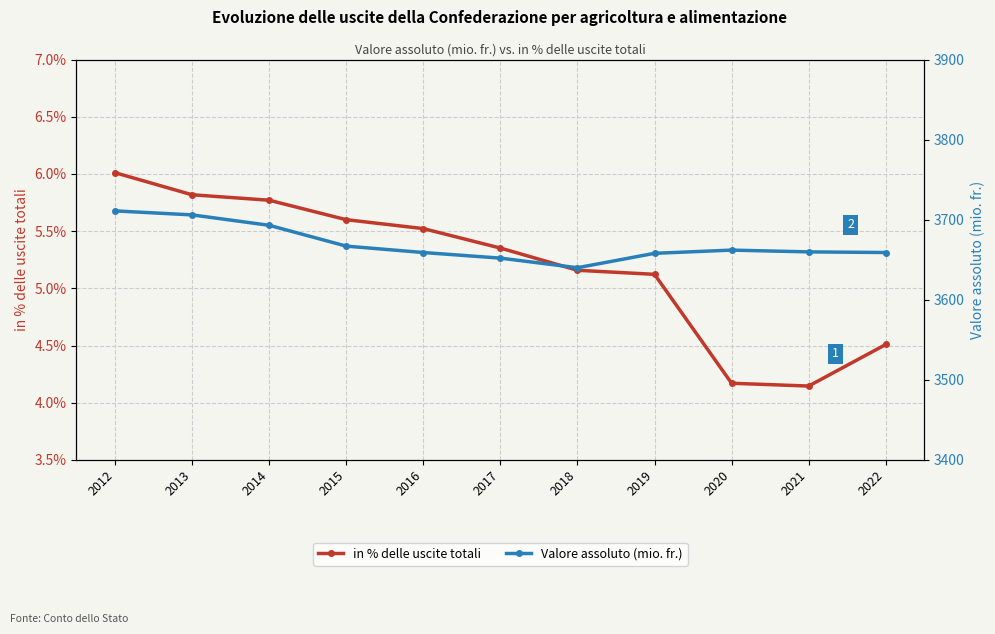

How many data points does each series have?

11